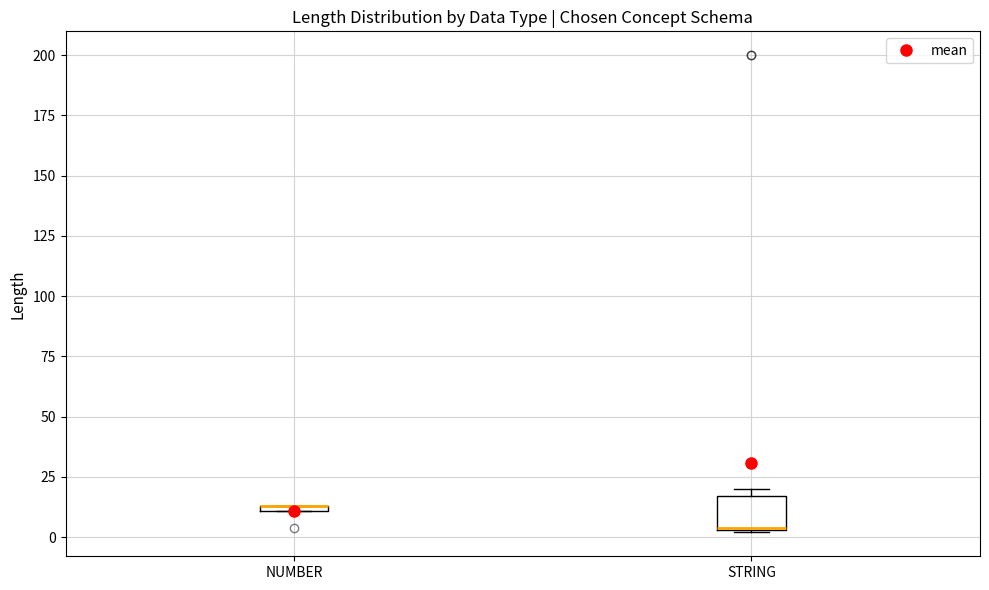

Where is the lower edge of the box for NUMBER on the y-axis? The values are not printed on the chart, so give them approximately, as read against the axis.

10